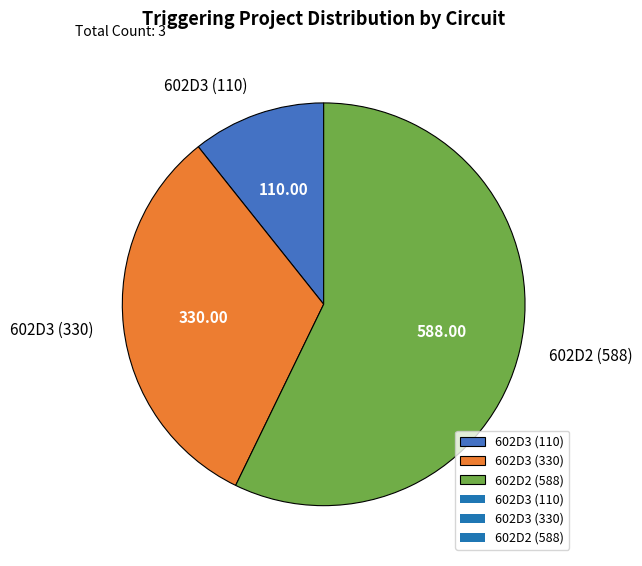

The 602D3 (110) slice represents 11% of the pie. True or false?

True